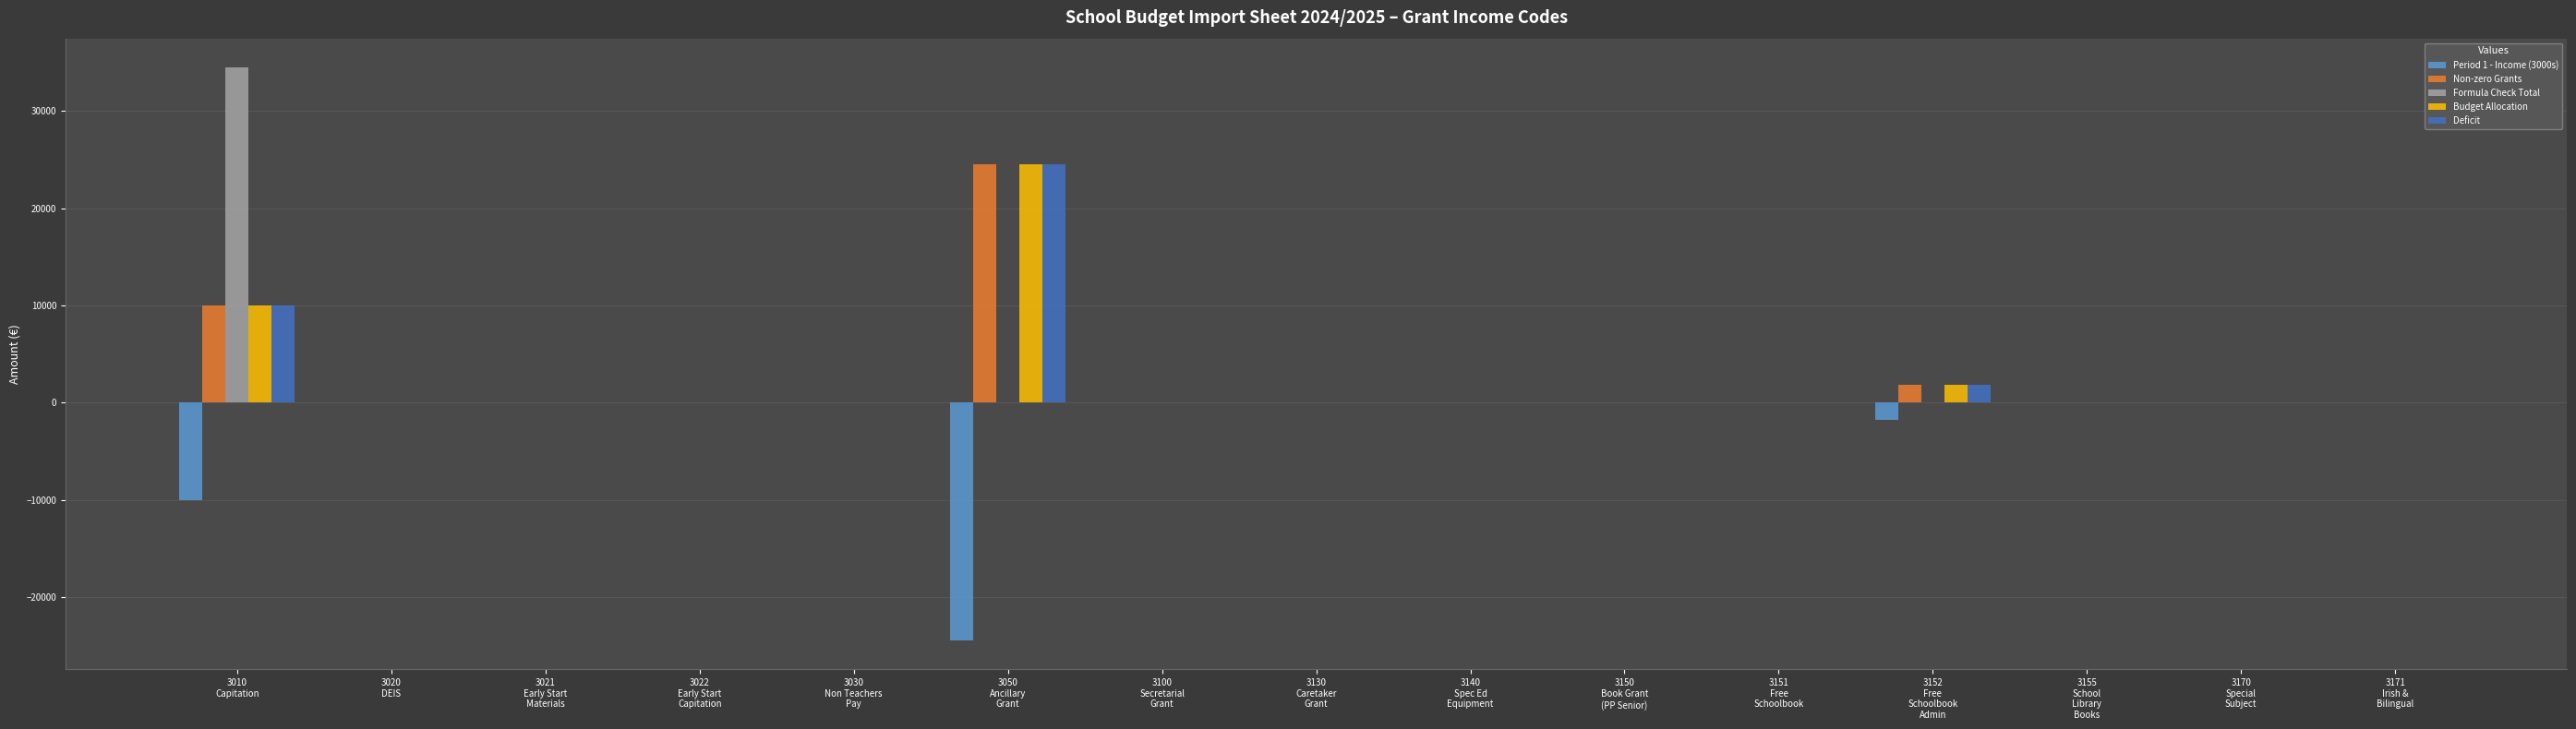

True or false: Deficit has a value of 0.0 at 3150
Book Grant
(PP Senior).

True